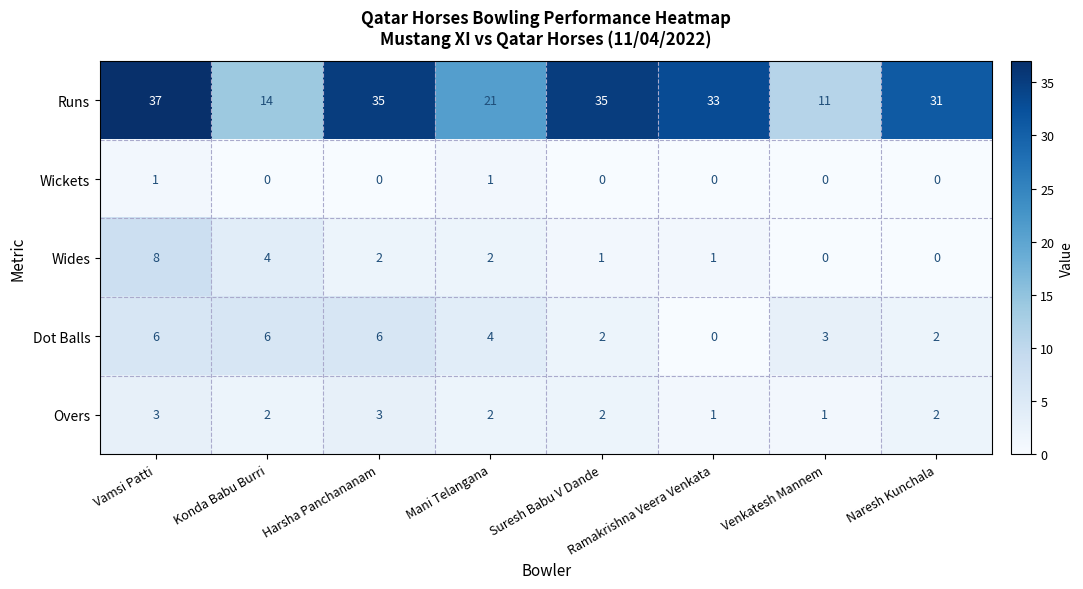

List the series in order of their peak value, lowest first.

Wickets, Overs, Dot Balls, Wides, Runs